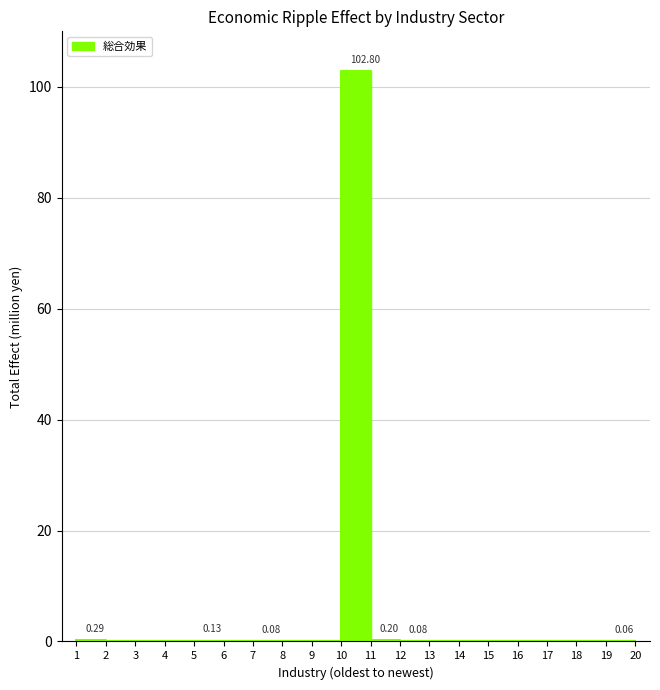

Reading left to right, list all the values displayed in this chart.

1=0.3	2=0.0	3=0.0	4=0.0	5=0.1	6=0.0	7=0.1	8=0.0	9=0.0	10=102.8	11=0.2	12=0.1	13=0.0	14=0.0	15=0.0	16=0.0	17=0.0	18=0.0	19=0.1	20=0.0